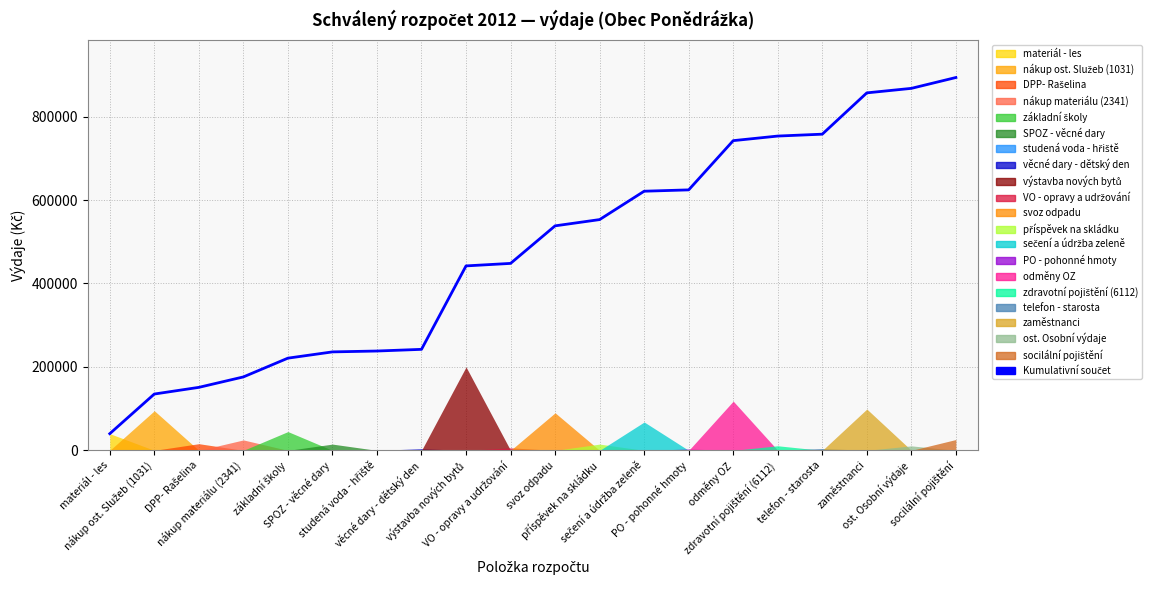

At which category does the chart reach its peak across all series?

socilální pojištění